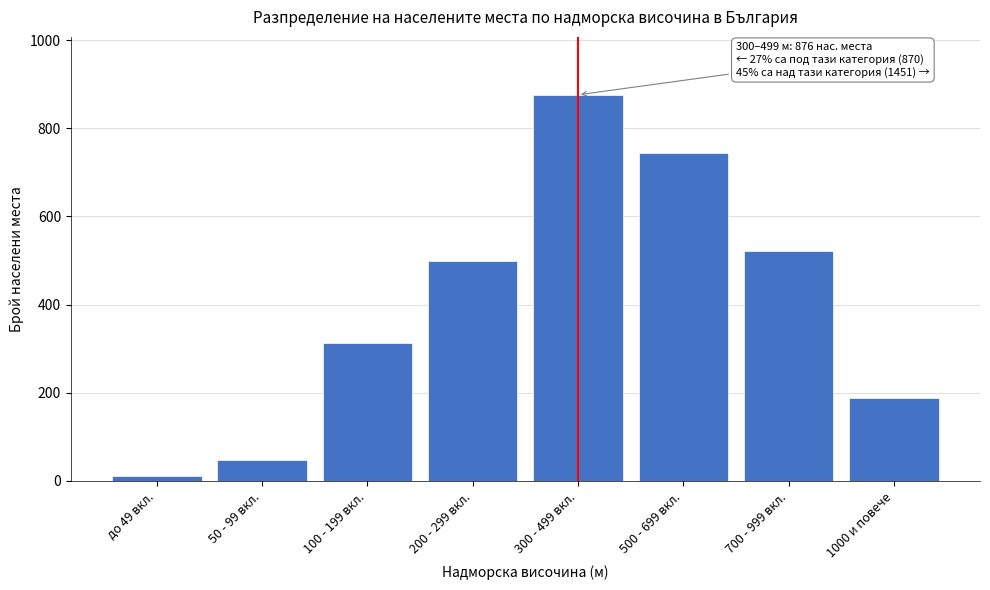

Reading right to left, list all the values displayed in this chart.

1000 и повече=187	700 - 999 вкл.=521	500 - 699 вкл.=743	300 - 499 вкл.=876	200 - 299 вкл.=498	100 - 199 вкл.=312	50 - 99 вкл.=48	до 49 вкл.=12